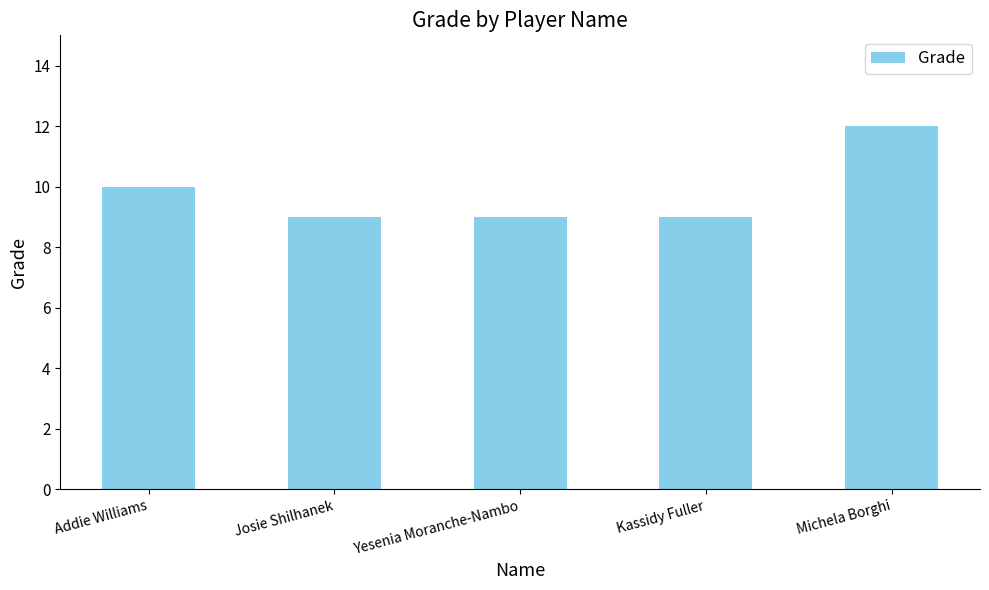

Read the value at Josie Shilhanek.

9